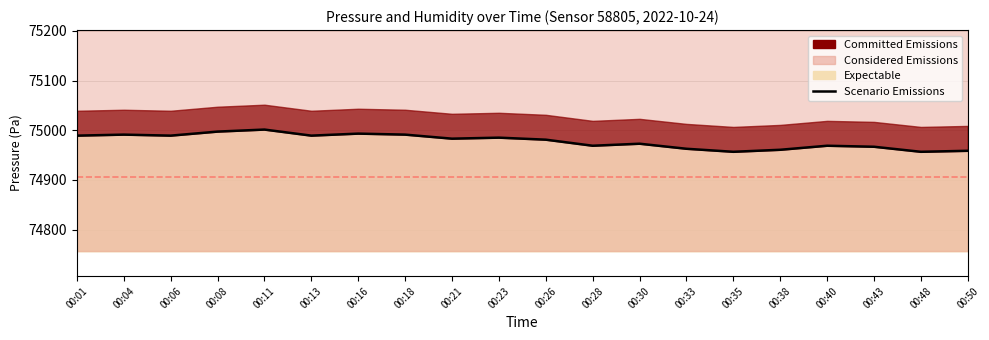

What is the difference between the values at 00:18 and 00:30?

18.3